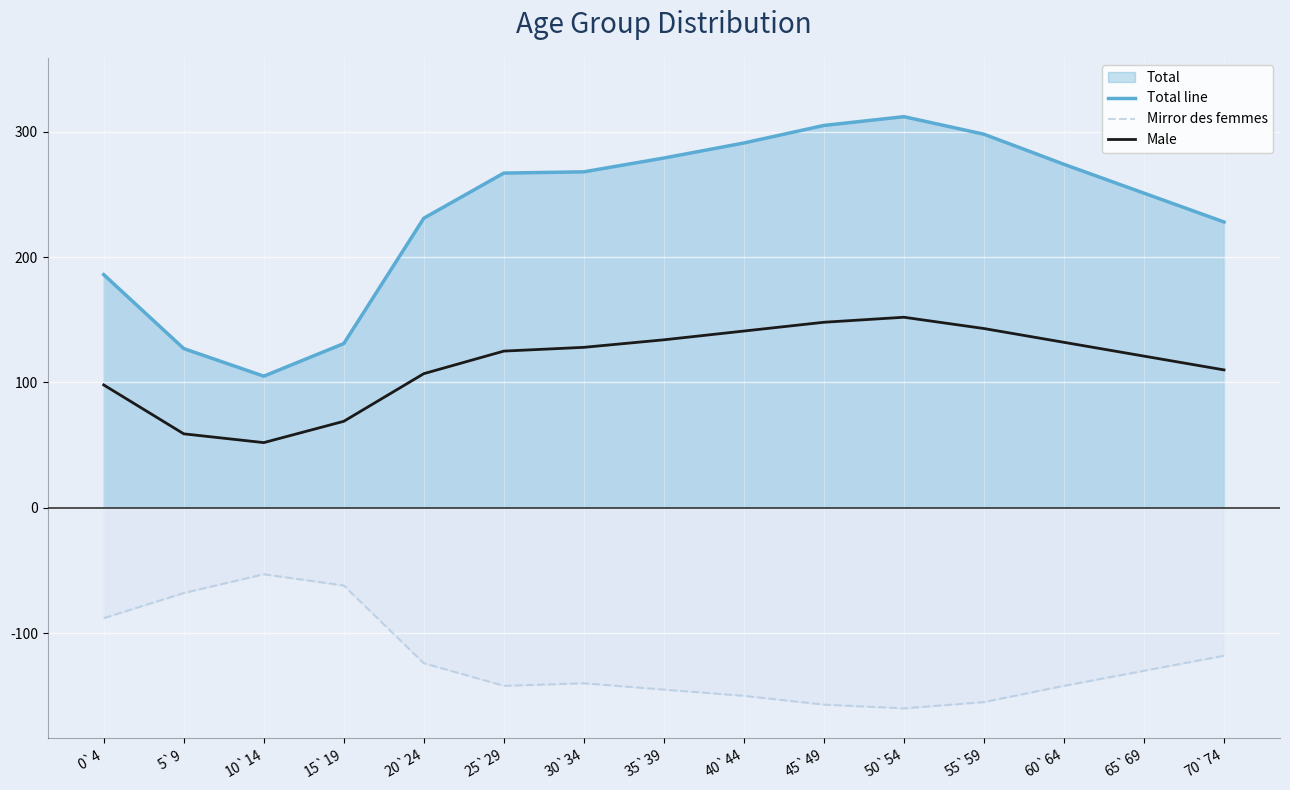

At 45`49, list the series in order from largest to smallest.

Total line, Male, Mirror des femmes